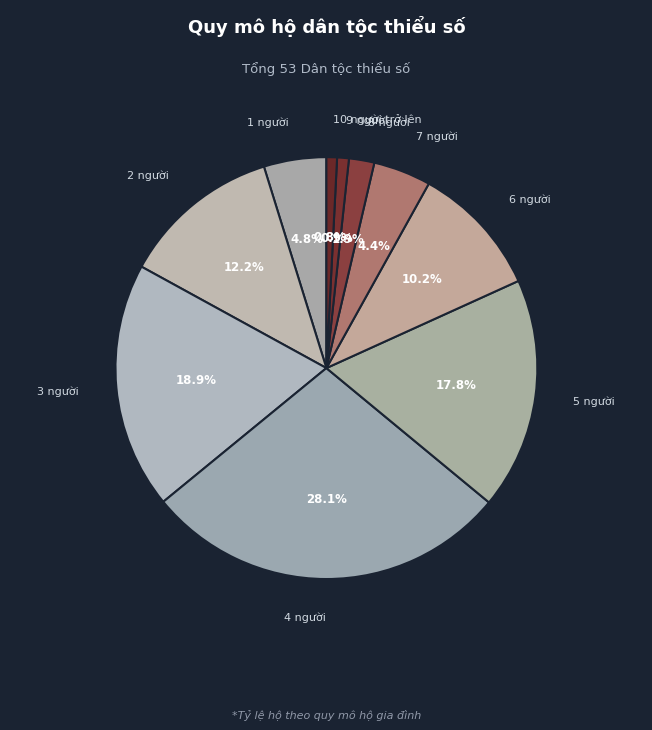

What is the largest slice in the pie chart?

4 người